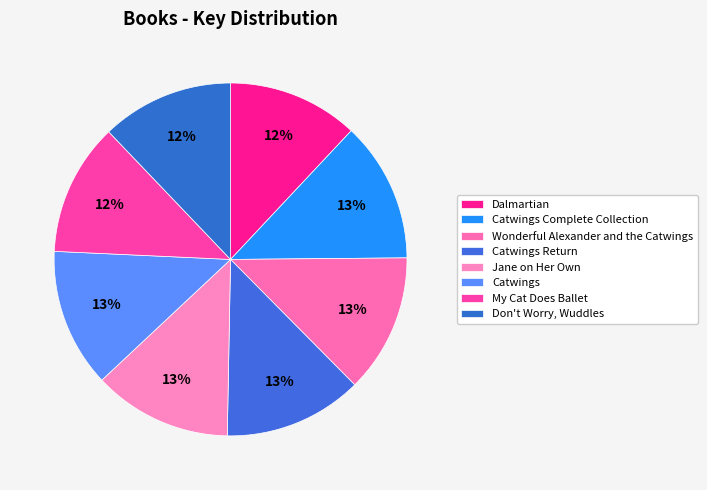

Is the sum of Jane on Her Own and Dalmartian greater than half?

No